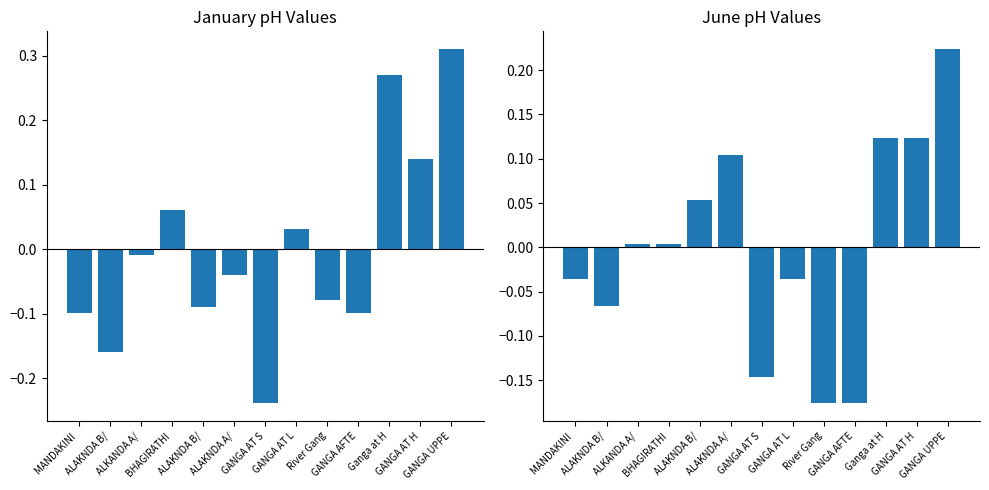

List the labels in order of June pH value, smallest first.

River Gang, GANGA AFTE, GANGA AT S, ALAKNDA B/, MANDAKINI , GANGA AT L, ALKANDA A/, BHAGIRATHI, ALAKNDA B/, ALAKNDA A/, Ganga at H, GANGA AT H, GANGA UPPE